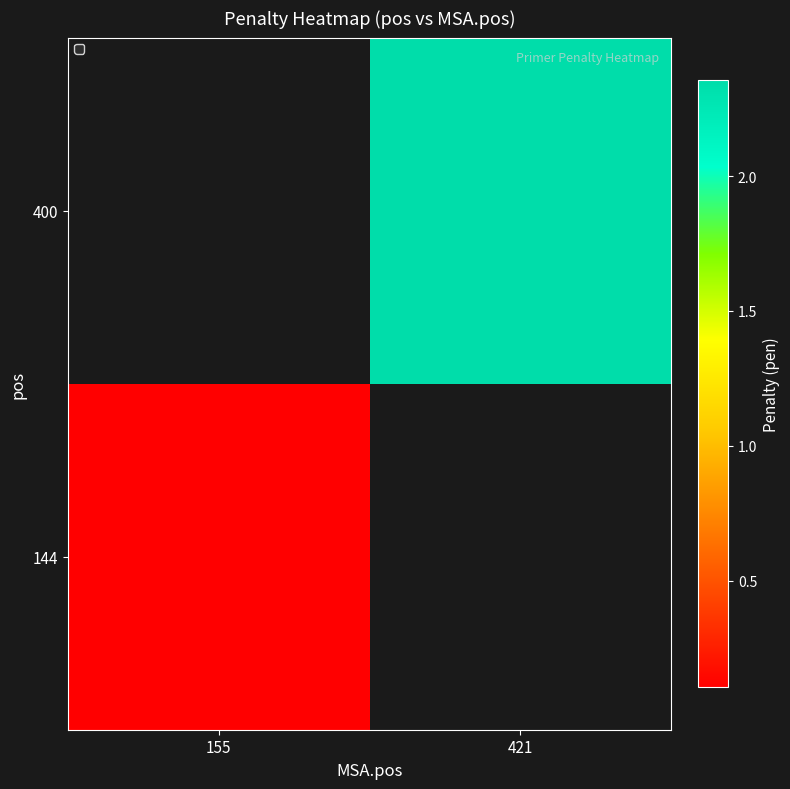

The value of 144 at 155 is 0.1. True or false?

False